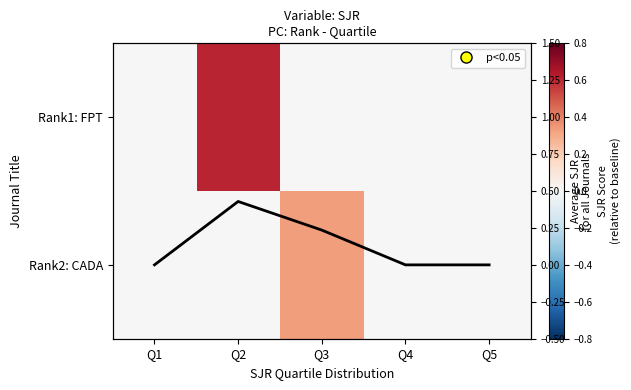

What is the difference between the maximum and minimum values in the Rank2: CADA series?

0.3